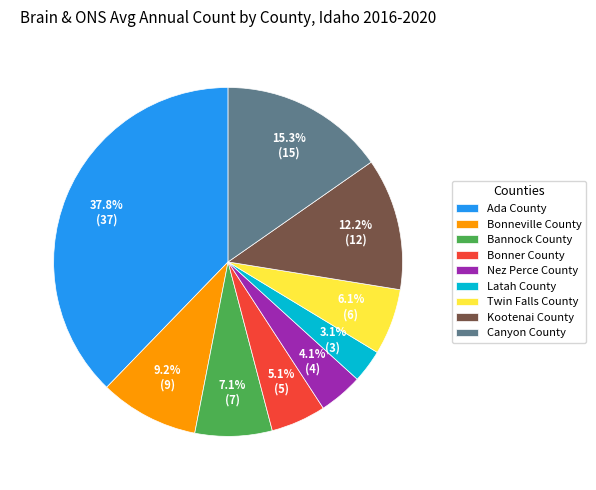

Which has a higher value, Bonner County or Bannock County?

Bannock County